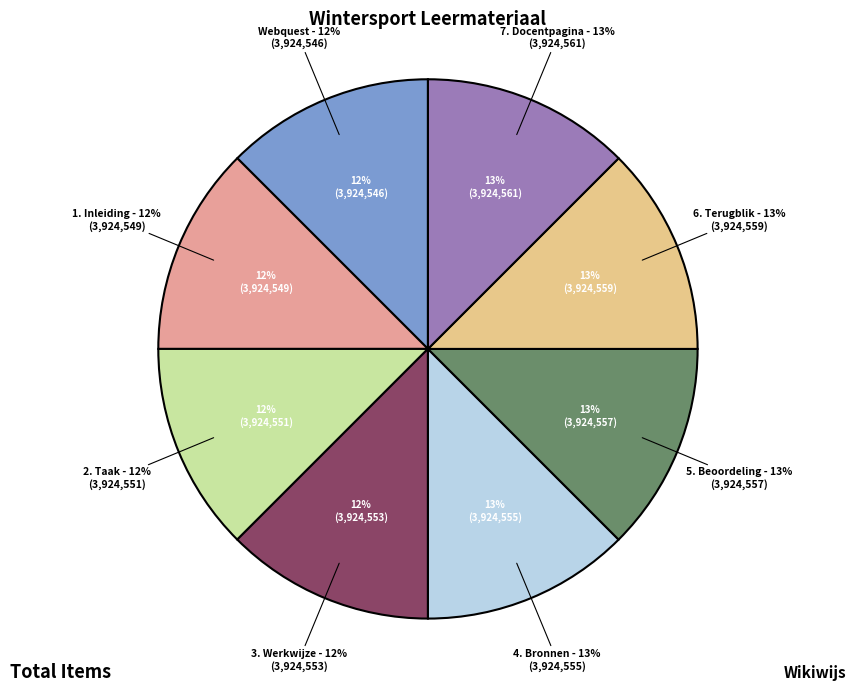

Approximately how many times larger is the value at 5. Beoordeling compared to Webquest?

1.0